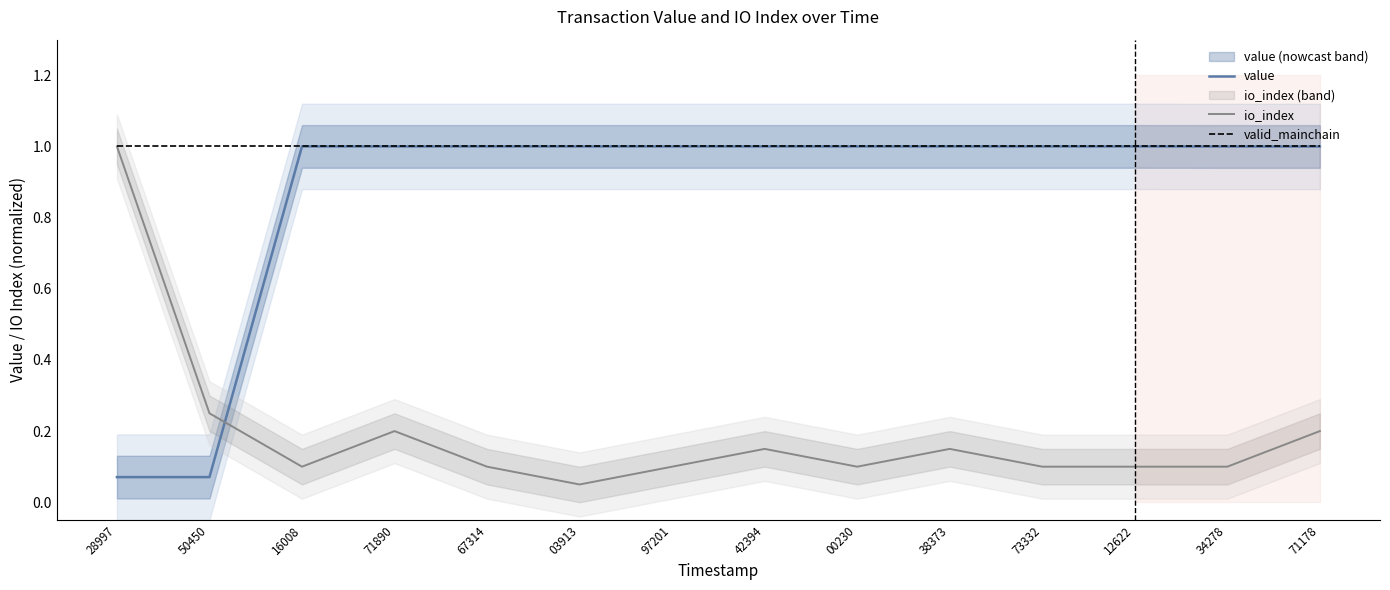

What is the value of the value point at the 10th from the left?

1.0